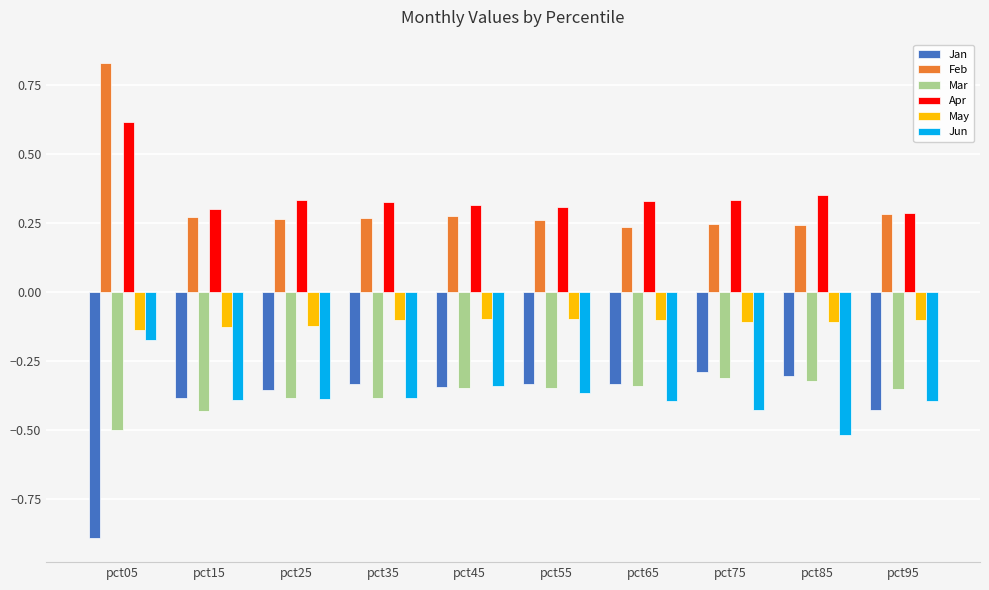

Is the value of Jun at pct45 greater than the value of Feb at pct15?

No